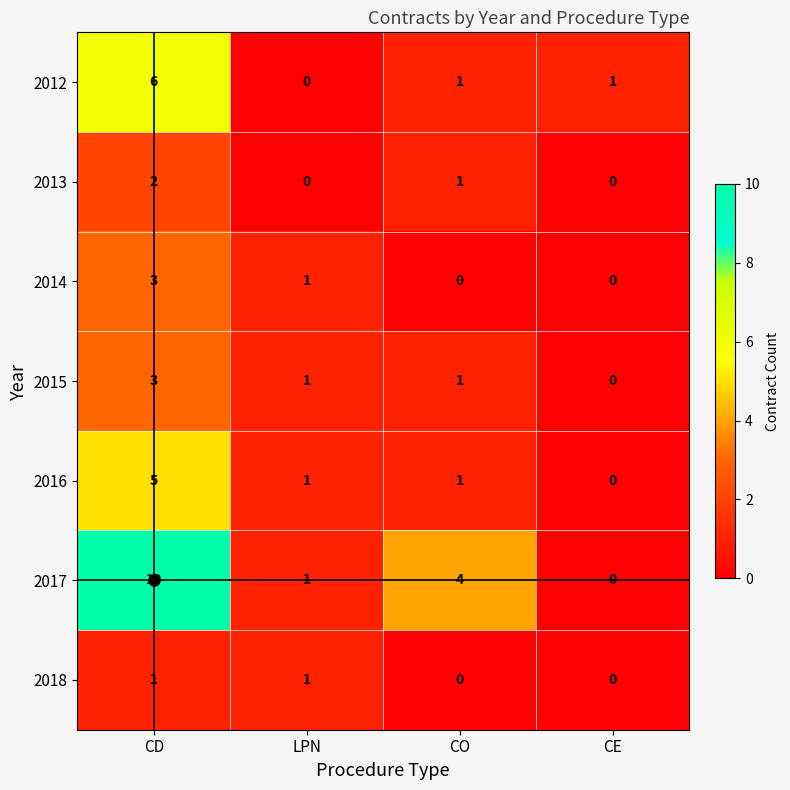

Is it true that 2015 equals 4 at CD?

False